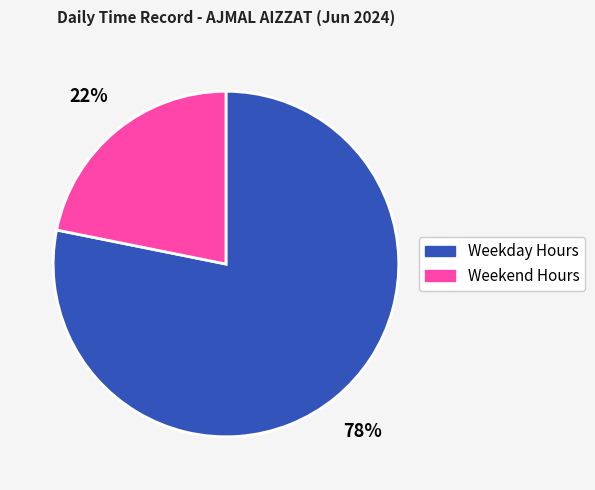

How many slices are in this pie chart?

2